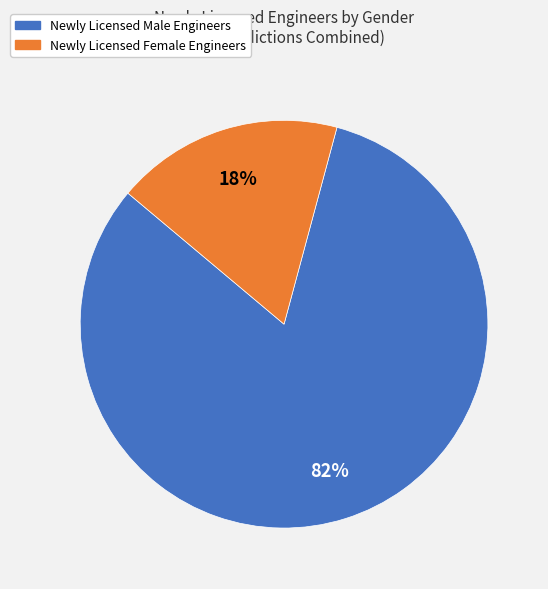

True or false: Newly Licensed Male Engineers accounts for 82% of the total.

True